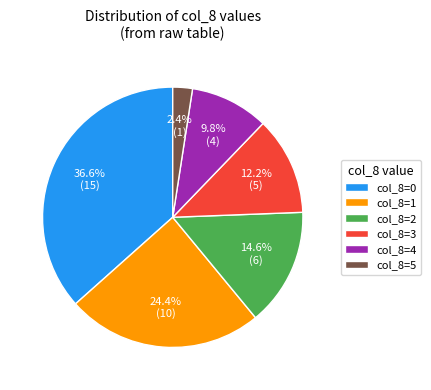

Is there any slice that represents more than half of the pie?

No